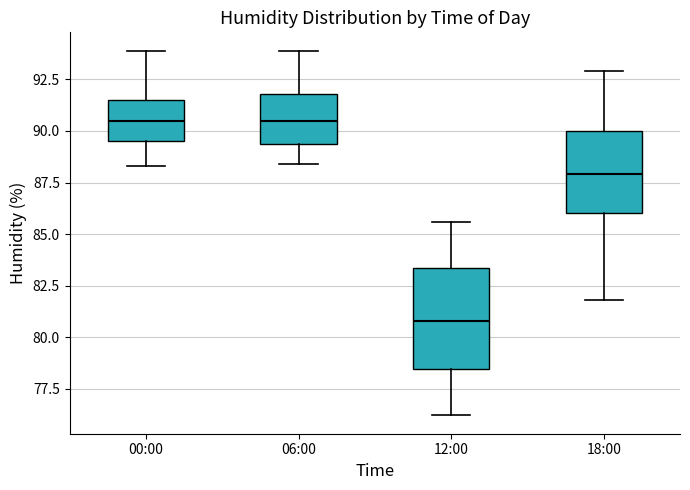

Comparing the boxes themselves (not the whiskers), which one is the tallest?

12:00